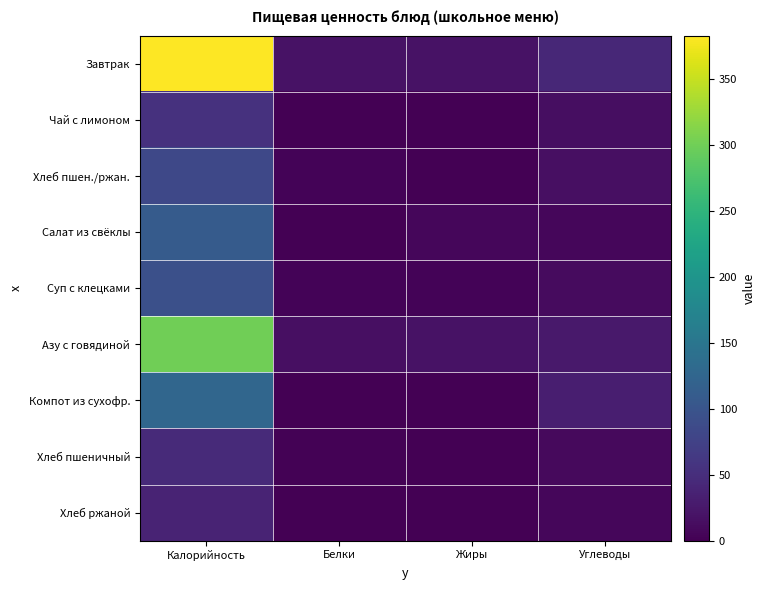

How many series are shown in this chart?

9